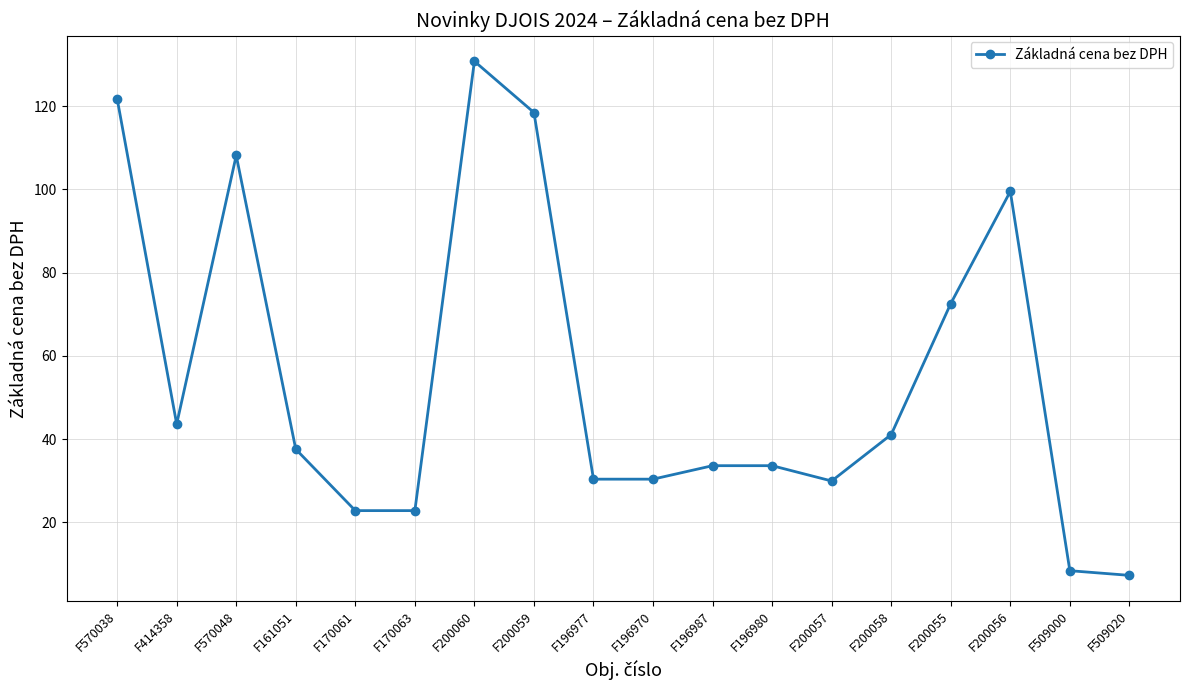

Which category has the highest value across all series?

F200060